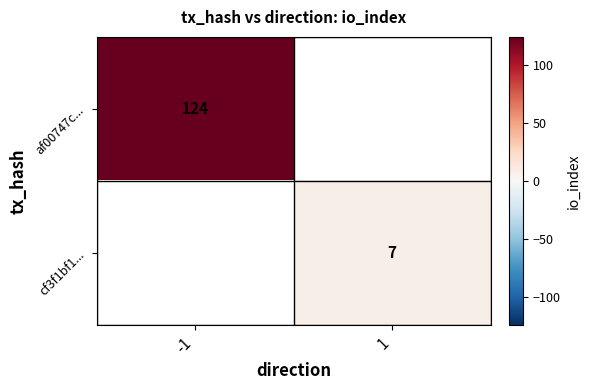

Is it true that af00747c... equals 124 at -1?

True